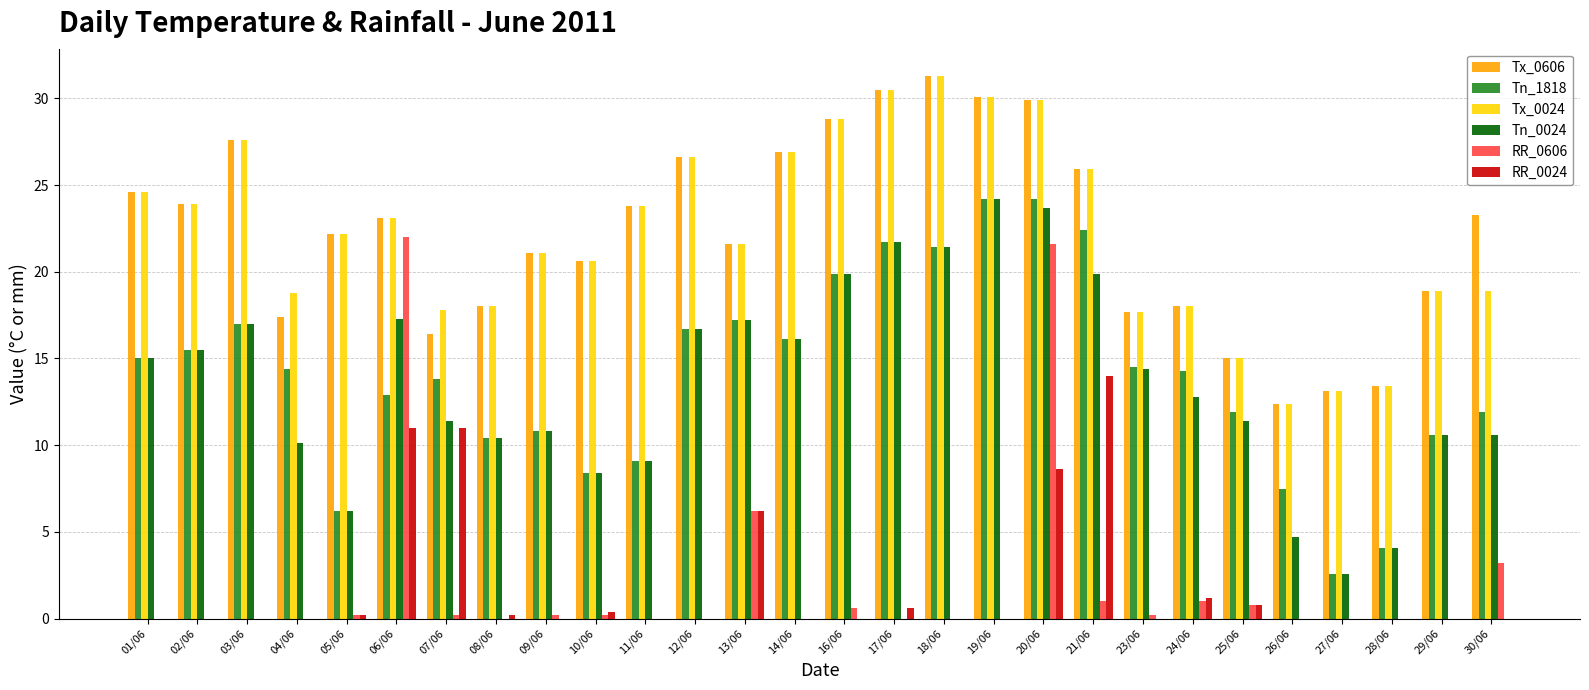

What is the total value across all series at 21/06?

109.1